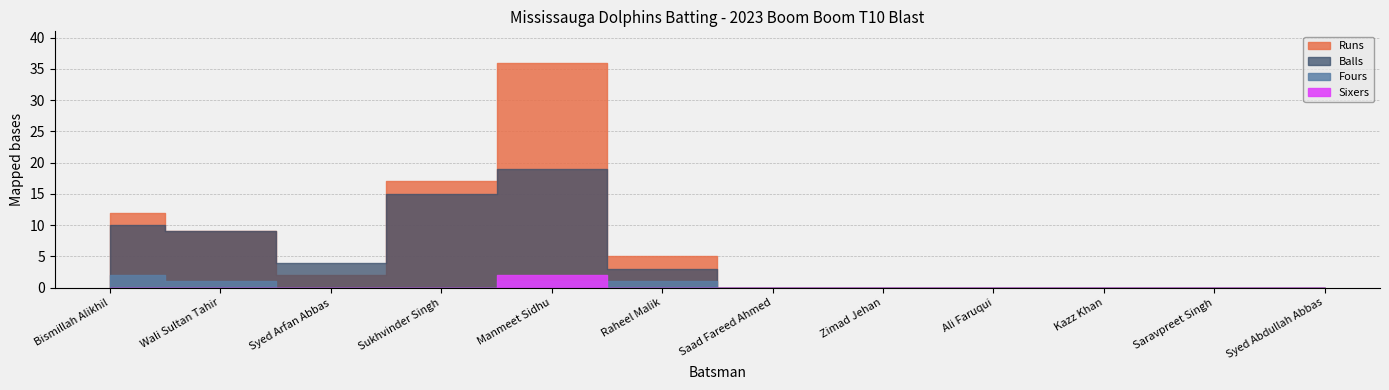

Rank the categories by Sixers value from lowest to highest.

Bismillah Alikhil, Wali Sultan Tahir, Syed Arfan Abbas, Sukhvinder Singh, Raheel Malik, Saad Fareed Ahmed, Zimad Jehan, Ali Faruqui, Kazz Khan, Saravpreet Singh, Syed Abdullah Abbas, Manmeet Sidhu